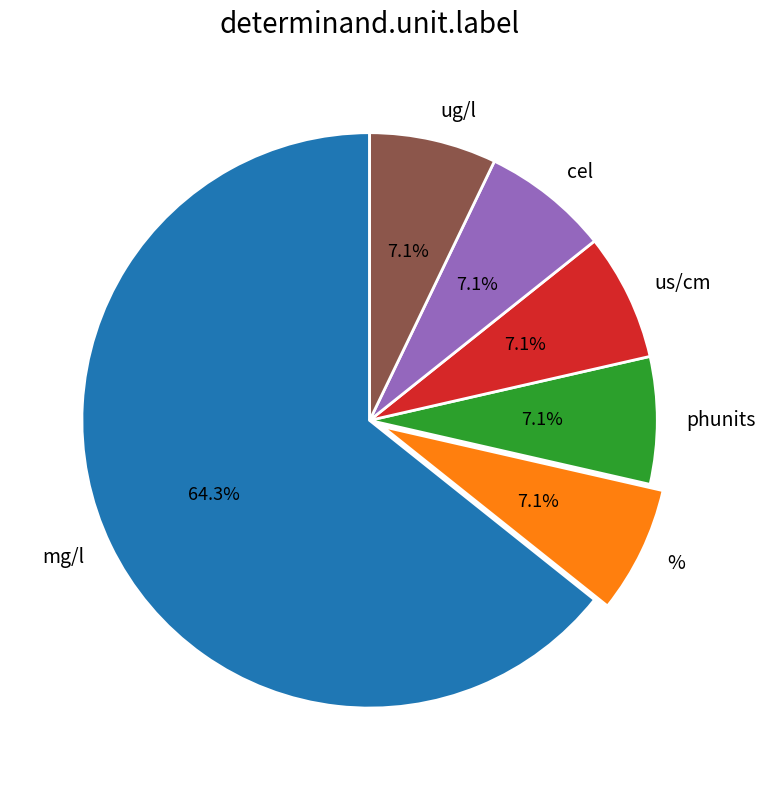

Is the sum of mg/l and % greater than half?

Yes